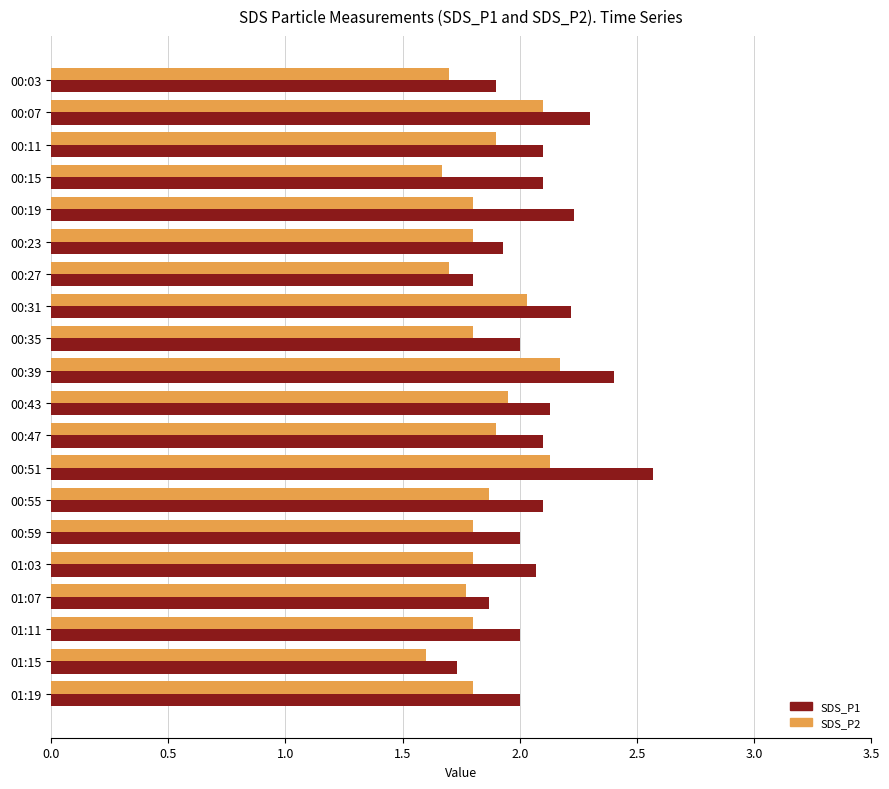

Which label corresponds to the largest value in the chart?

00:51